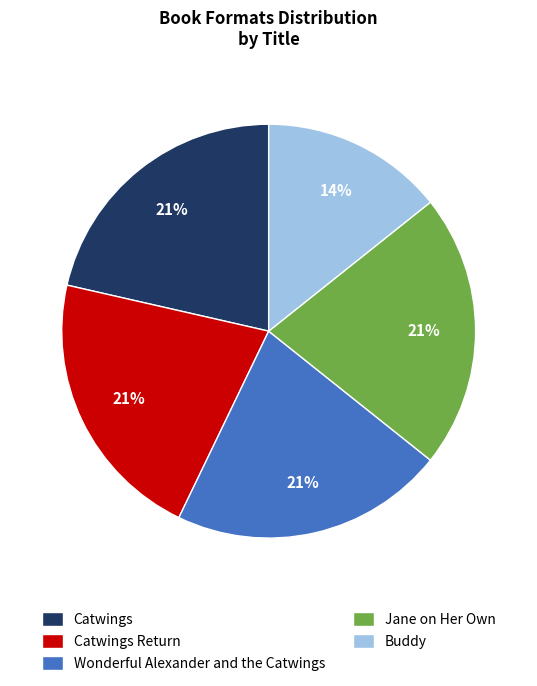

The Buddy slice represents 22% of the pie. True or false?

False